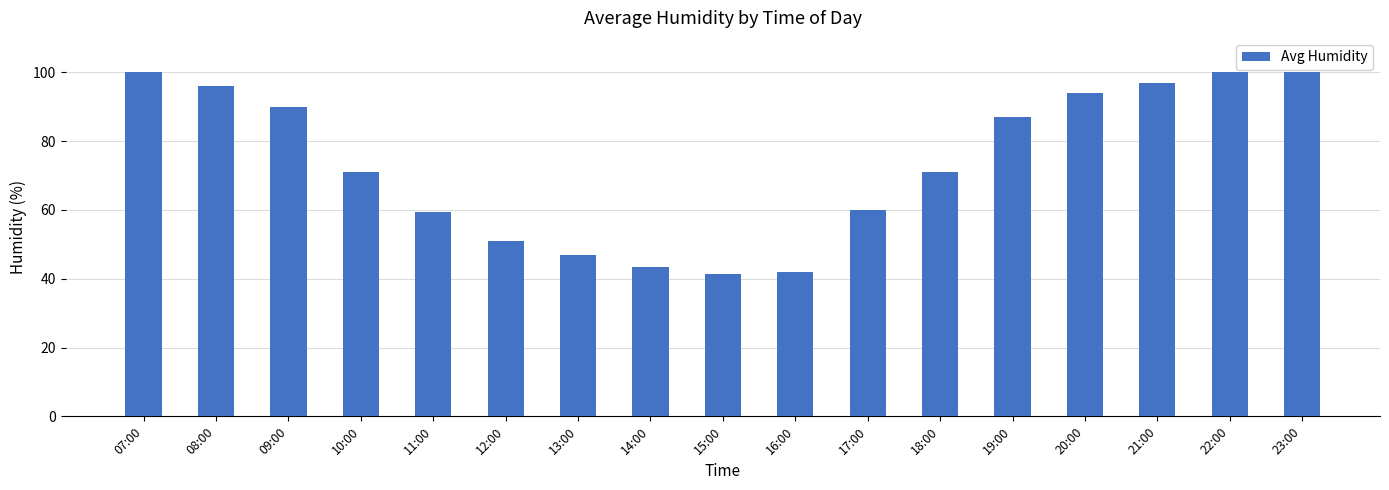

What is the change in value from 10:00 to 19:00?

+16.0